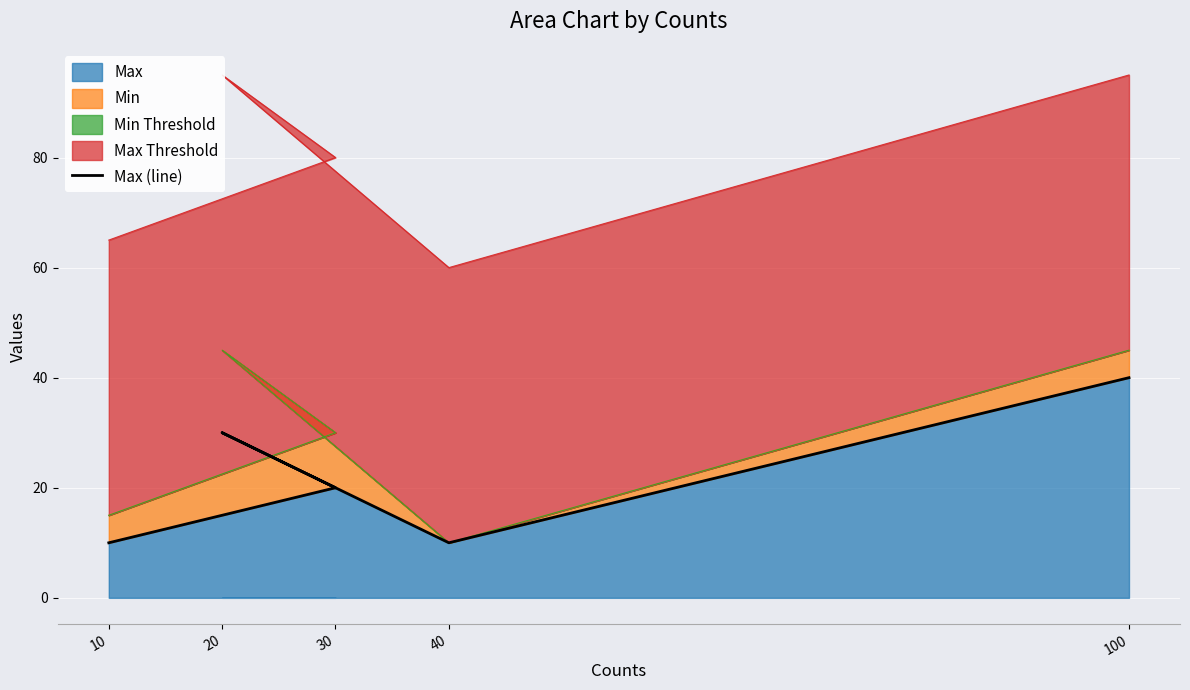

How many values are between 10 and 30?

4